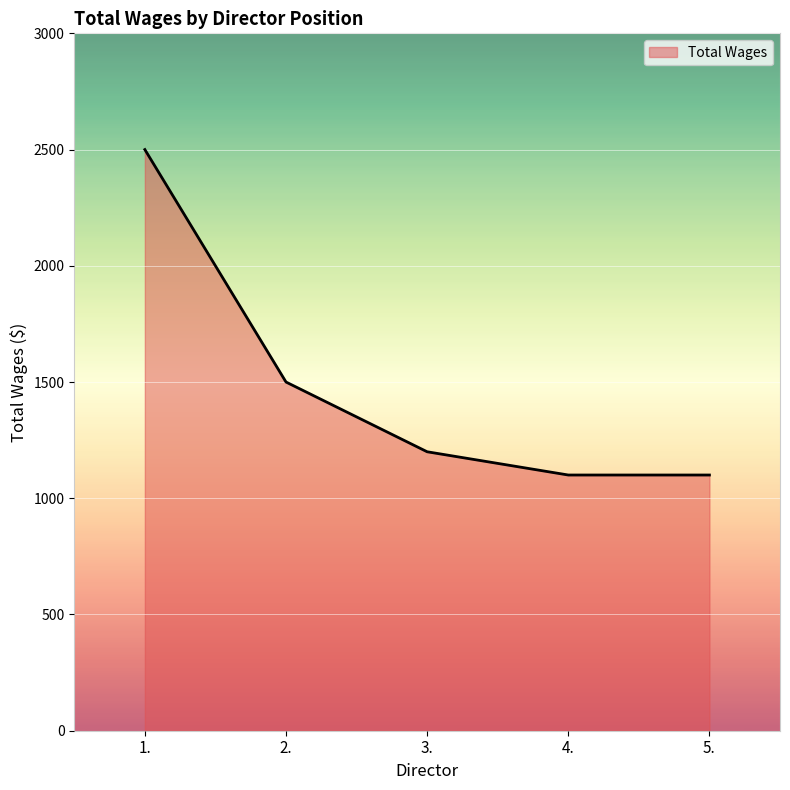

Between 3. and 1., which is larger?

1.